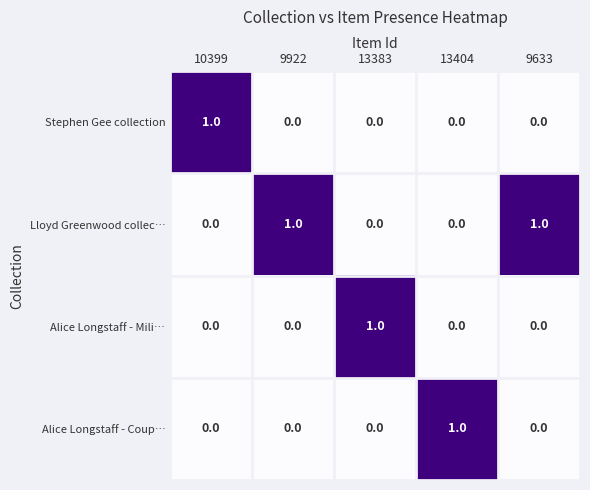

The value of Stephen Gee collection at 13404 is 0. True or false?

True